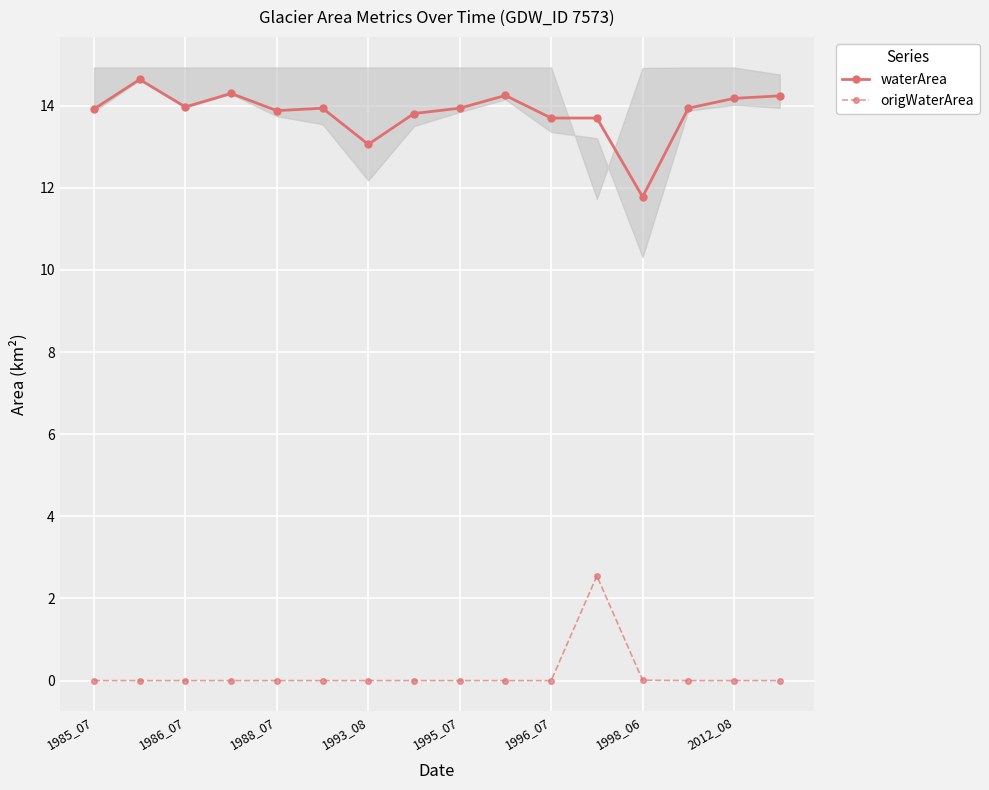

True or false: waterArea and origWaterArea cross at least once.

False